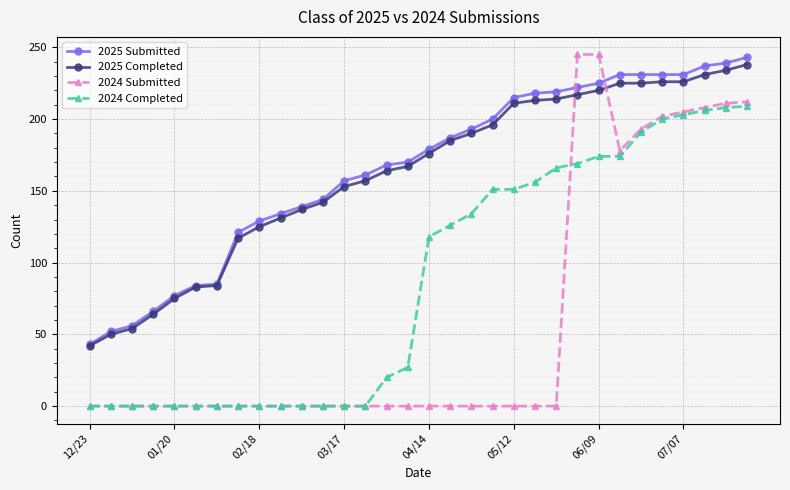

Does the chart have visible grid lines?

Yes